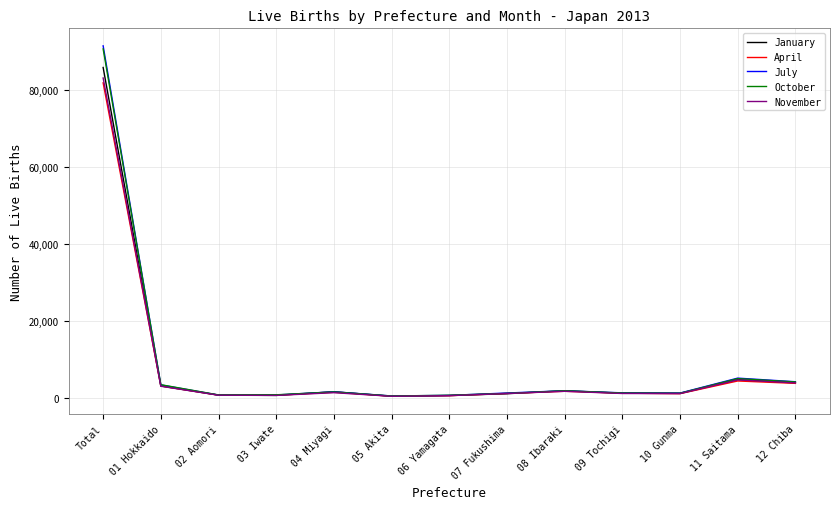

At which category is the sum across all series the highest?

Total